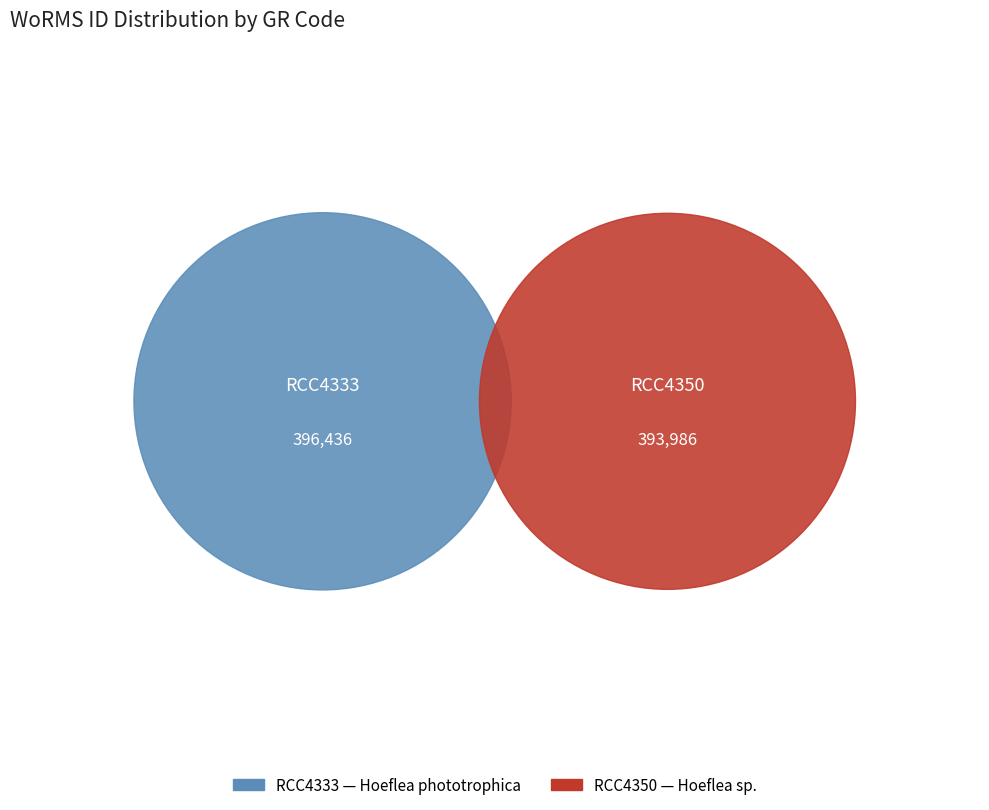

Is it true that RCC4350 is 50% of the pie?

True